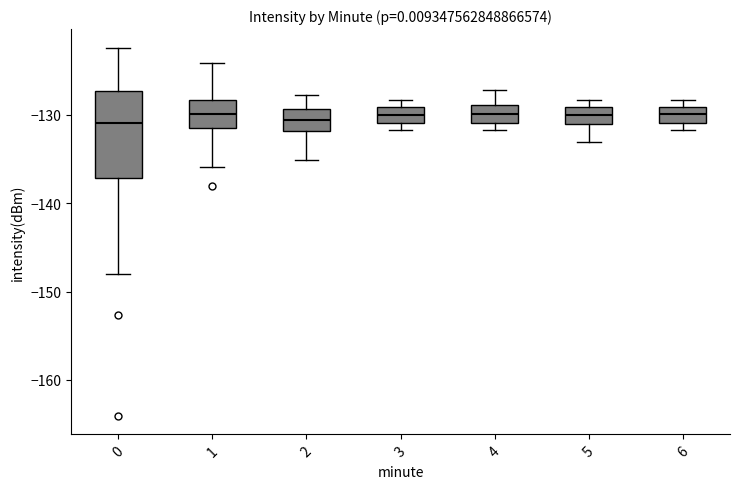

Where does the median line of the box at x = 6 sit on the y-axis? The values are not printed on the chart, so give them approximately, as read against the axis.

-130